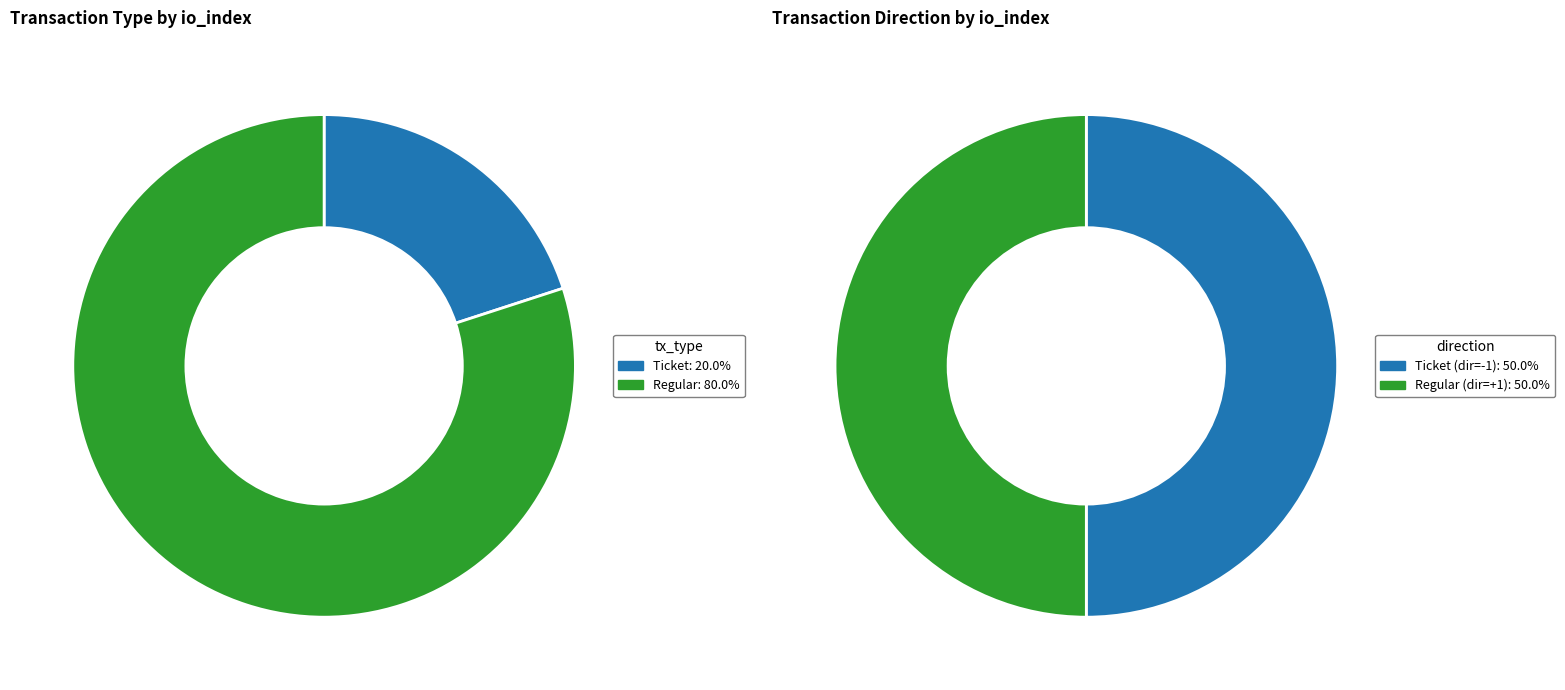

How many segments does this pie chart have?

2